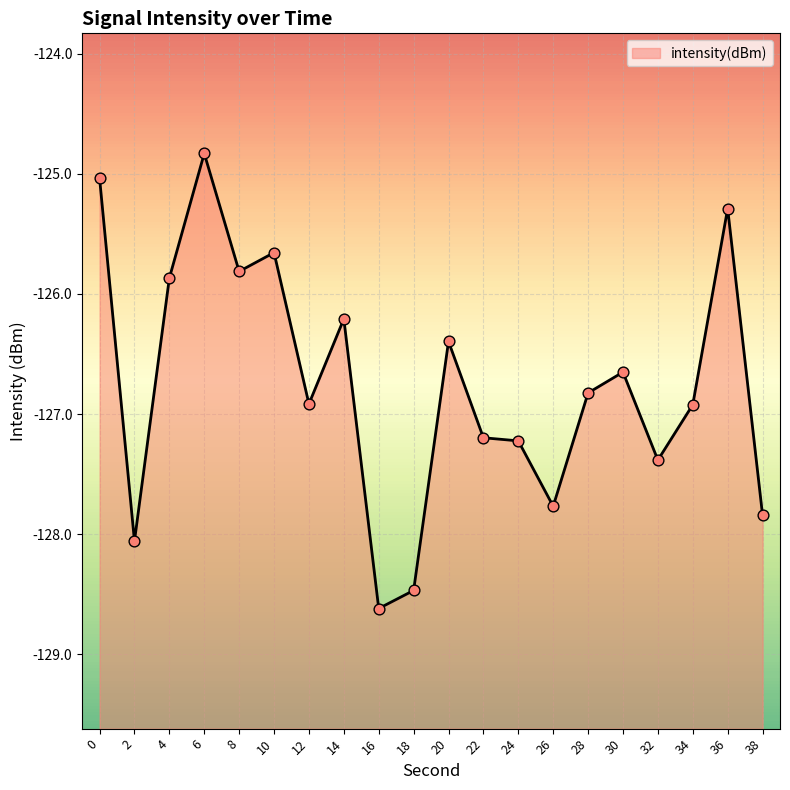

Between 2 and 8, which is larger?

8